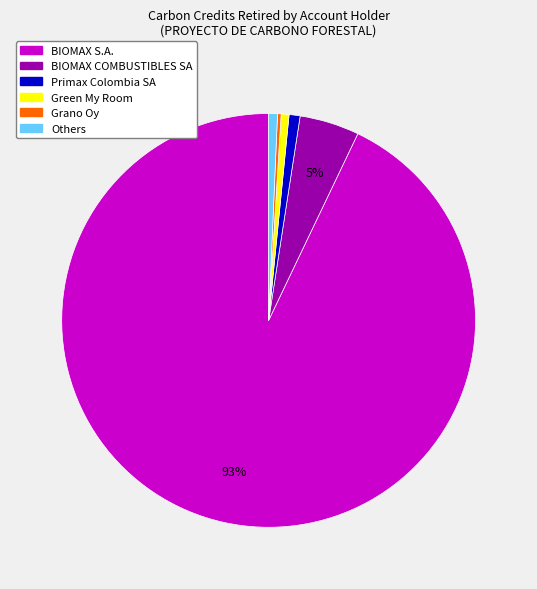

Is there any slice that represents more than half of the pie?

Yes